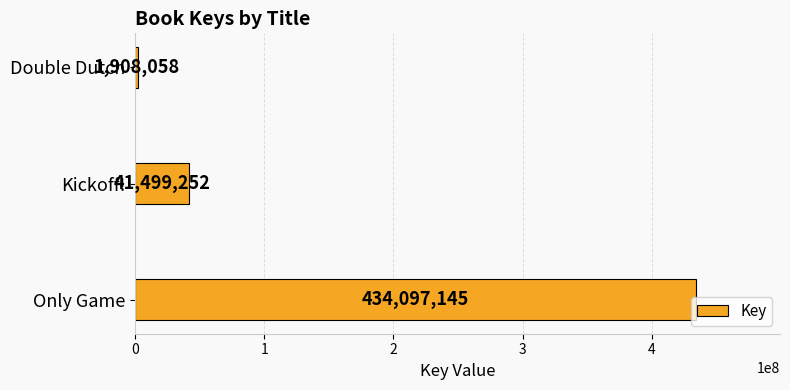

What is the approximate value at Double Dutch?

1908058